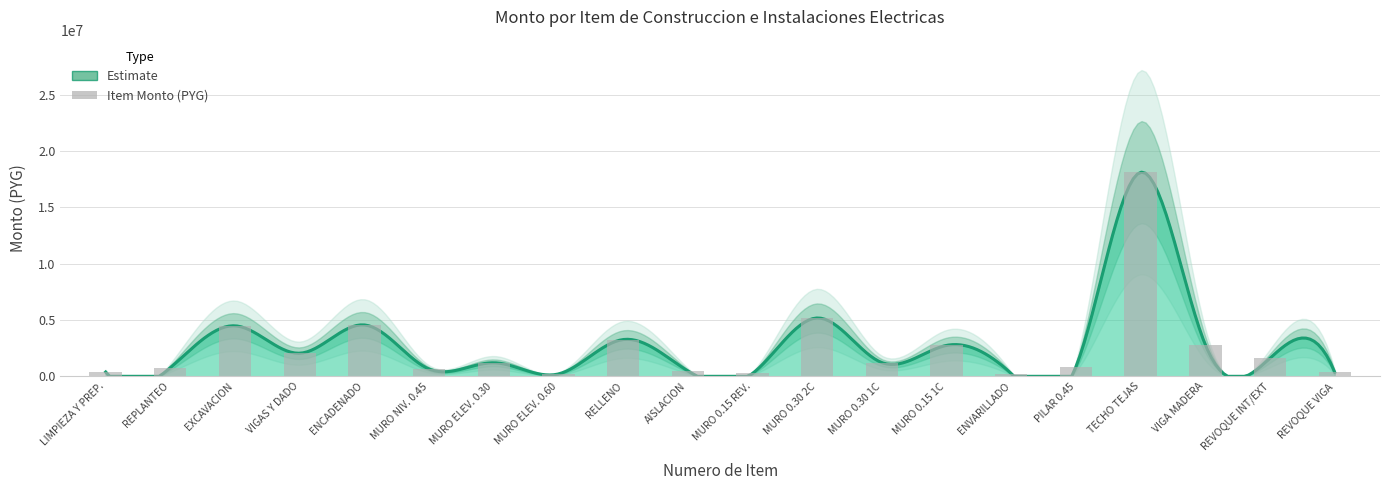

Reading left to right, extract all data points from this chart.

382200	764400	4480000	2050000	4557000	648000	1200000	210000	3262000	480000	255000	5175000	1215000	2744000	240000	858000	18100000	2800000	1607500	360500